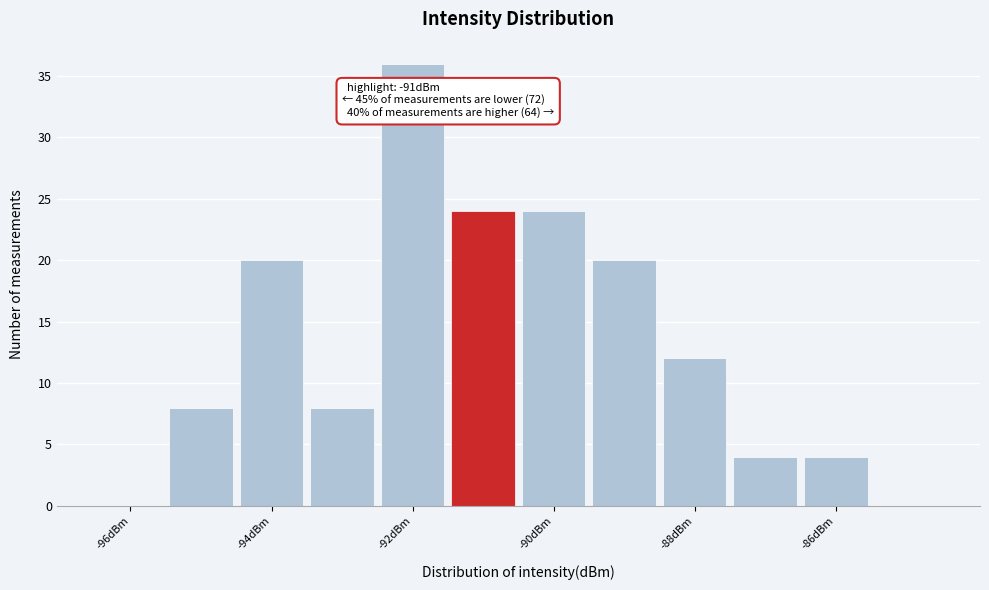

Over which range of the x-axis is the bar tallest?

-92.5 to -91.5